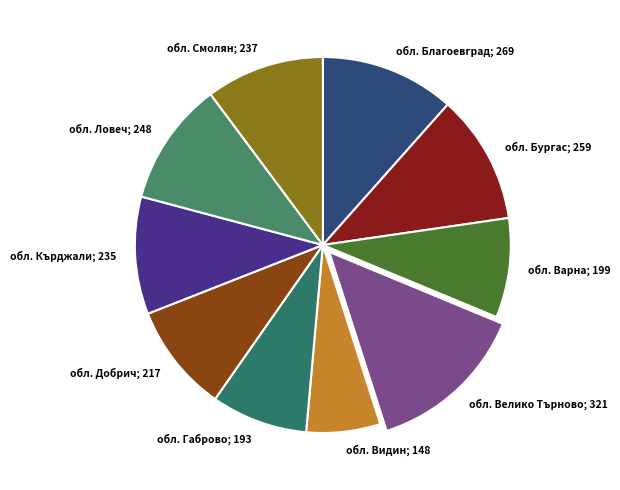

How many segments does this pie chart have?

10